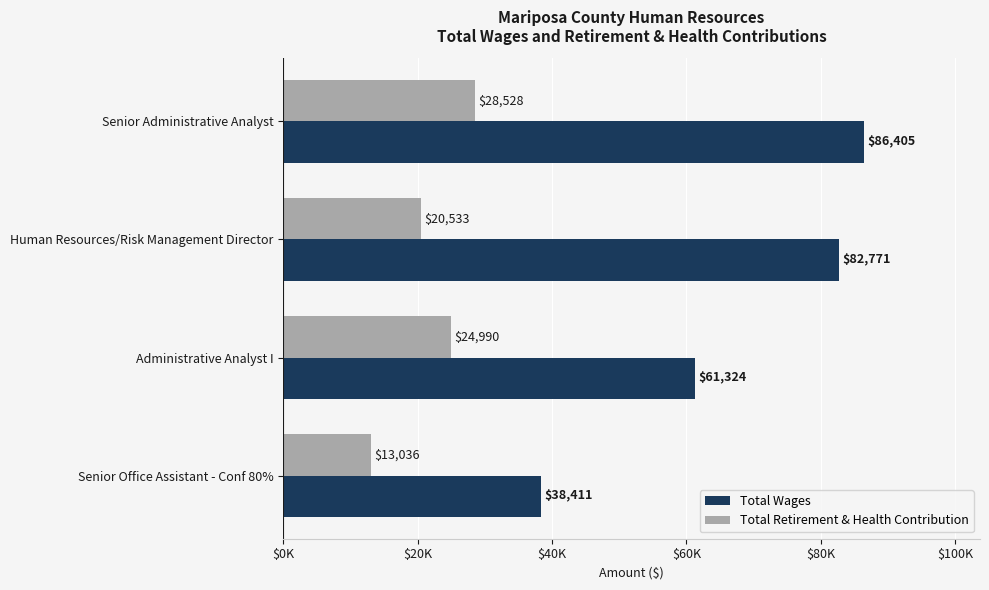

What are all the series names shown in the legend?

Total Wages, Total Retirement & Health Contribution